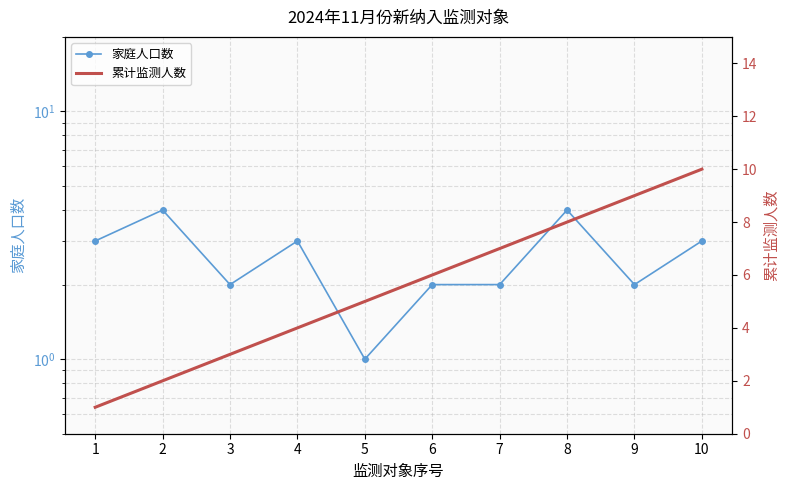

True or false: 累计监测人数 has more than 2 interior local peaks.

False